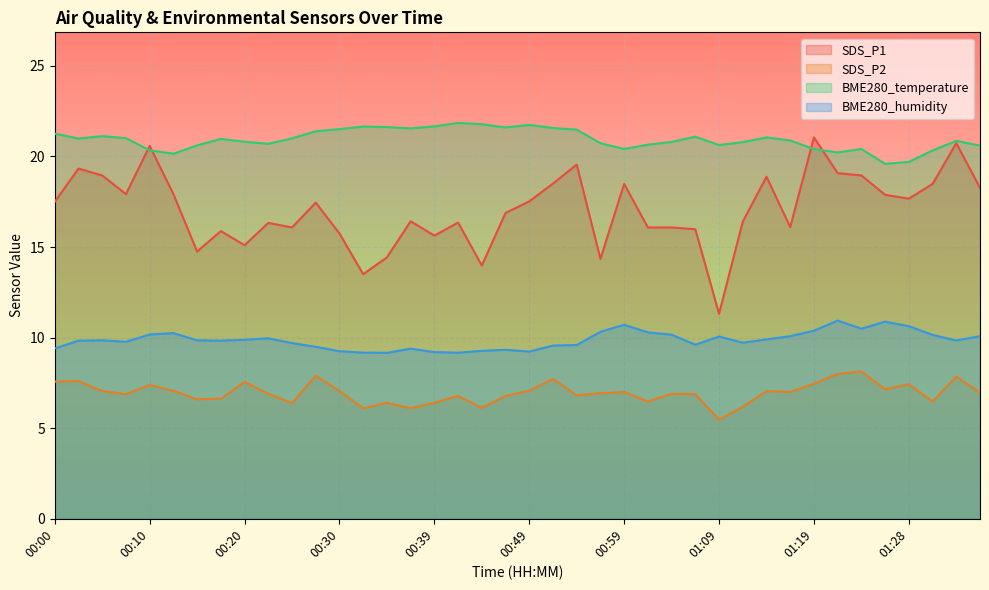

What is the difference between the second highest and minimum values in the BME280_humidity series?

1.7